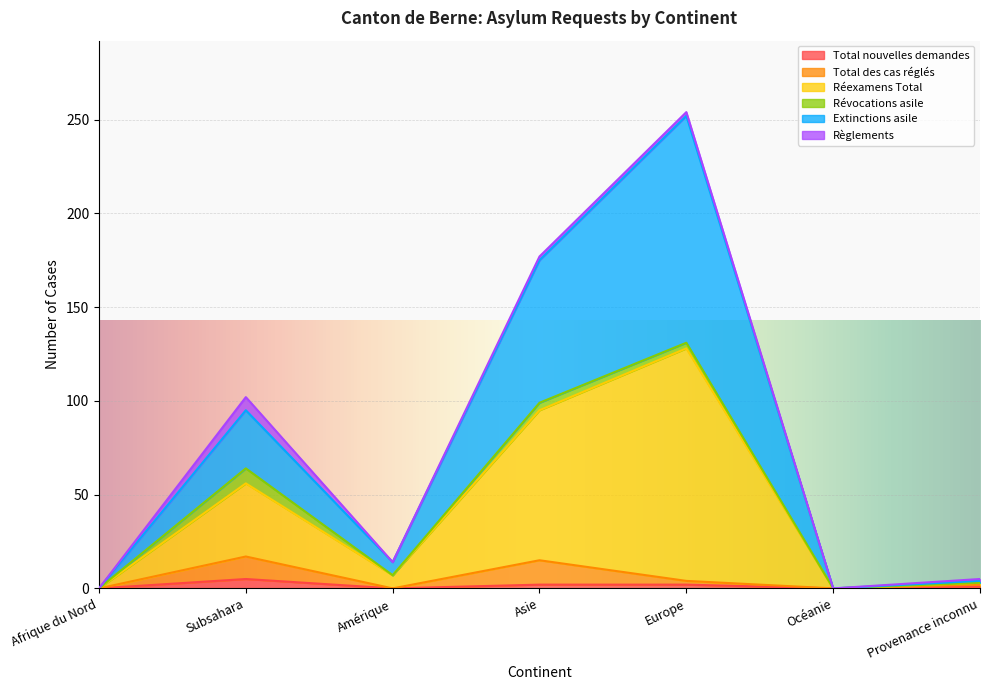

At which category does Total des cas réglés reach its first local peak?

Subsahara